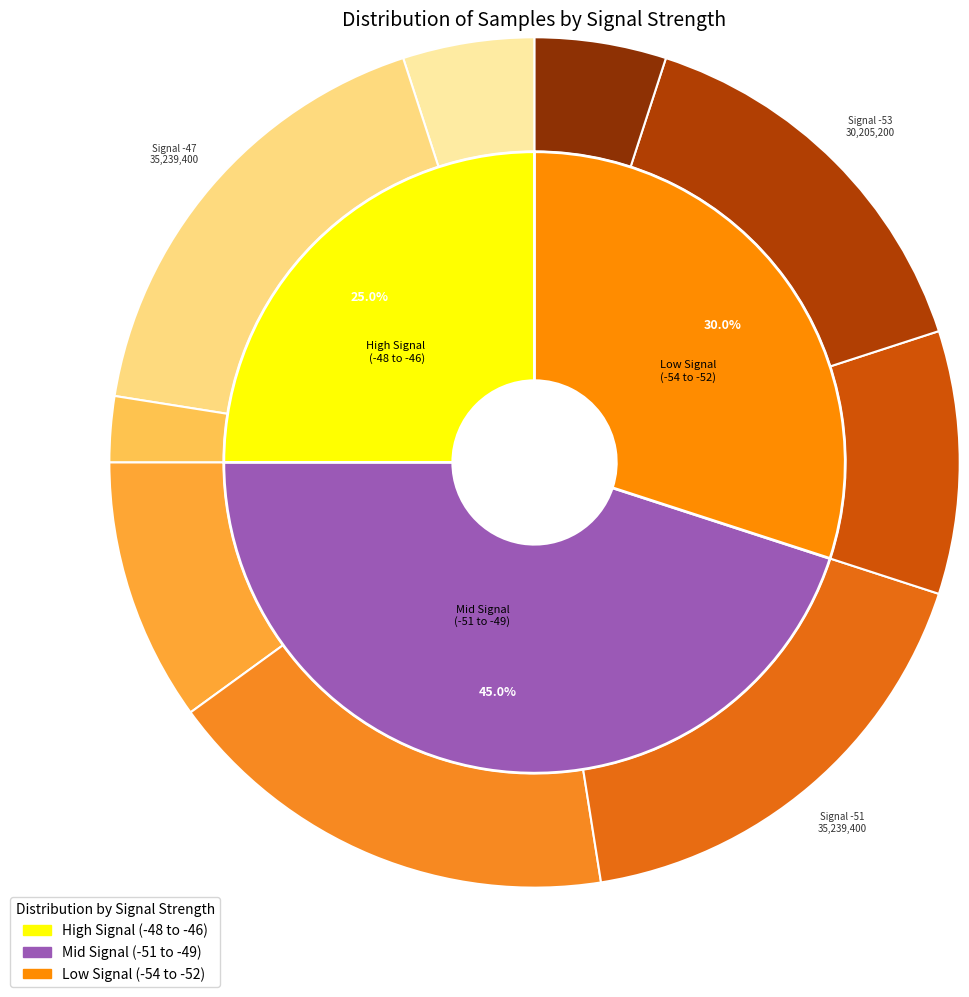

True or false: Temp accounts for 1% of the total.

False